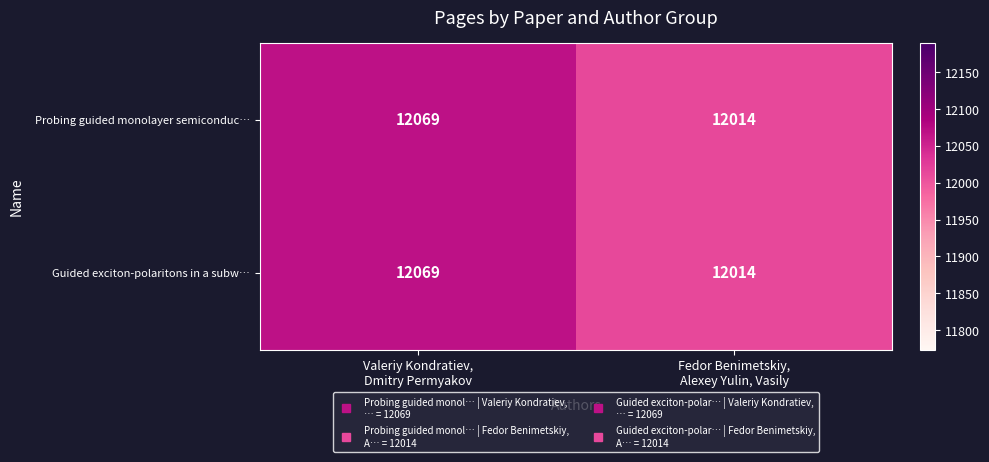

What is the sum of all Probing guided monolayer semiconduc… values?

24083